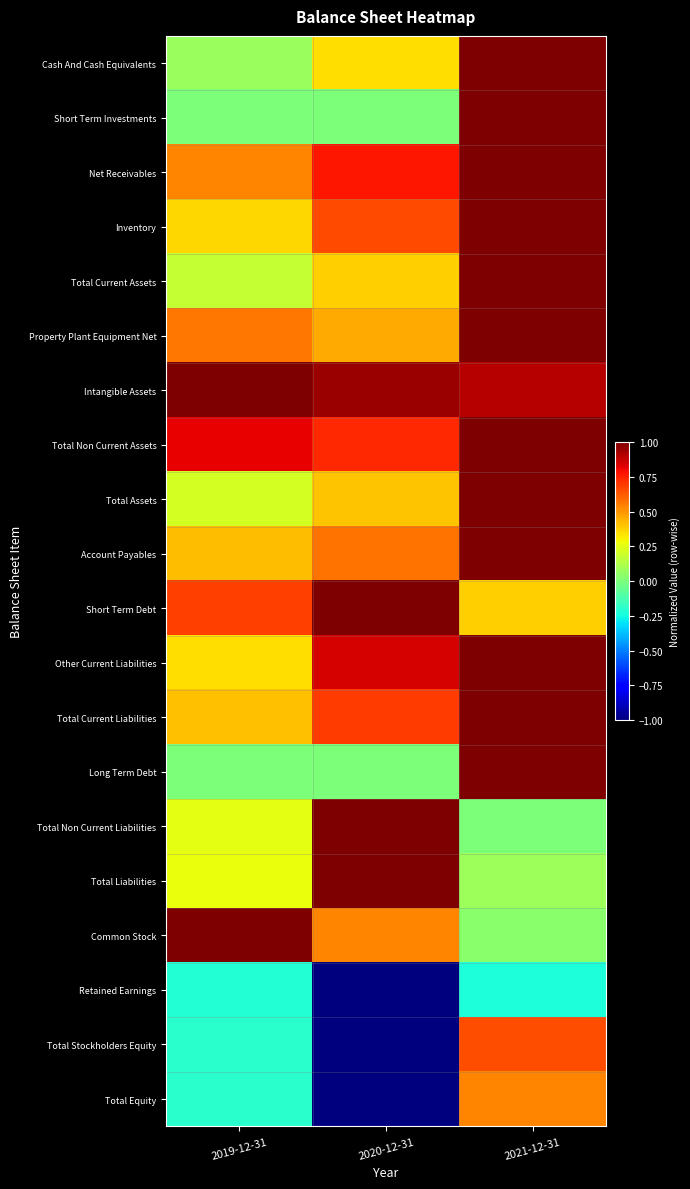

What is the difference between the highest and lowest values at 2020-12-31?

2.0